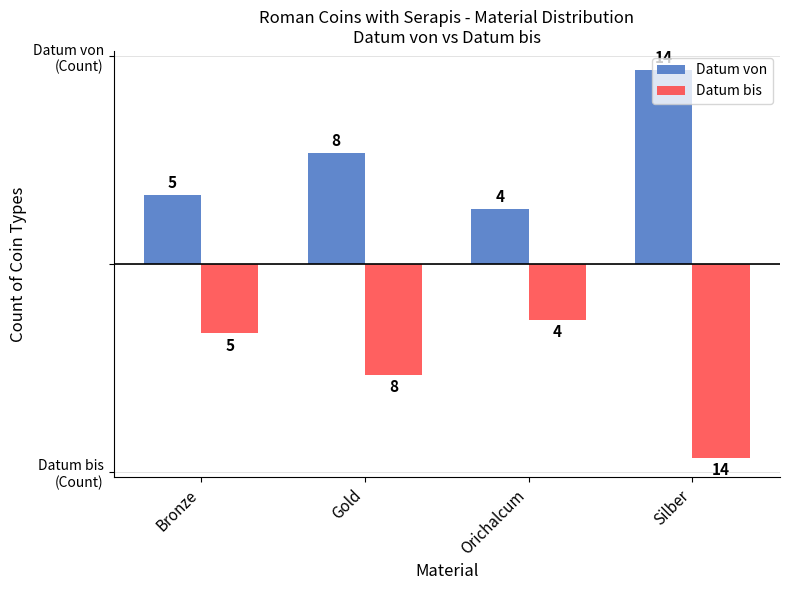

Rank the series by their maximum value, from highest to lowest.

Datum von, Datum bis